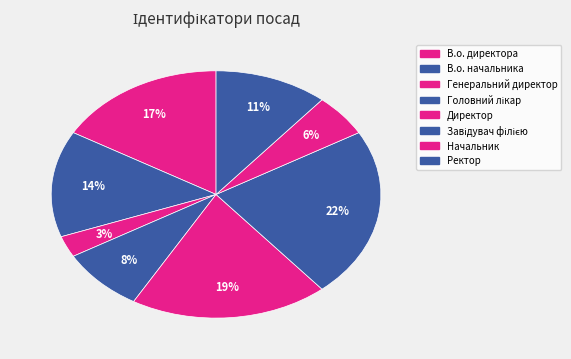

Rank the categories by value from lowest to highest.

Генеральний директор, Начальник, Головний лікар, Ректор, В.о. начальника, В.о. директора, Директор, Завідувач філією